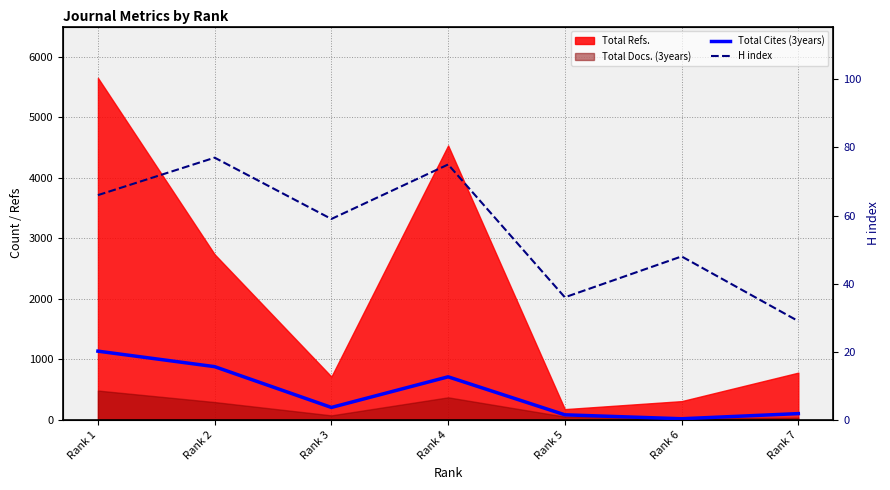

Which category has the lowest value in the Total Cites (3years) series?

Rank 6